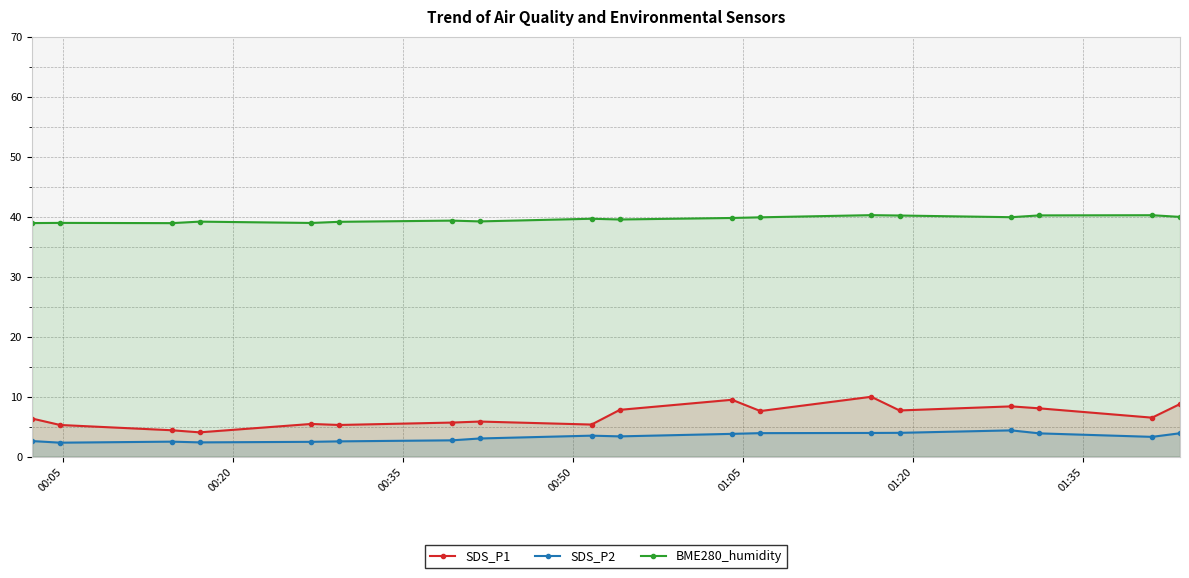

True or false: SDS_P2 has more than 0 interior local peaks.

True